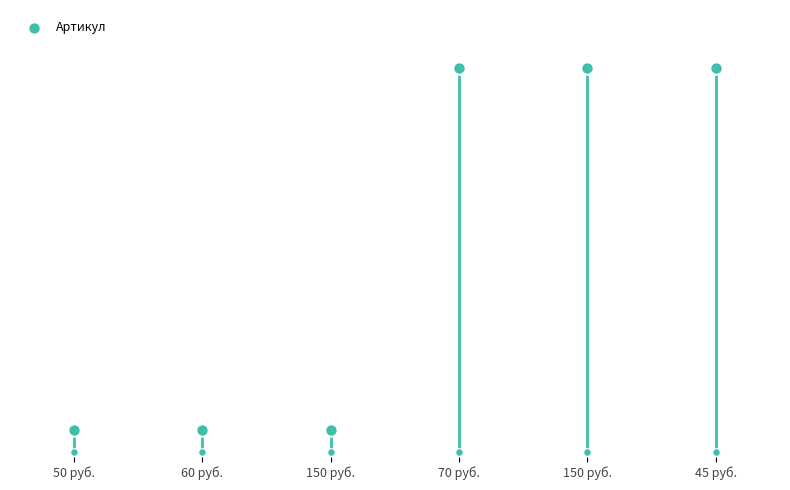

Approximately how many times larger is the value at 150 руб. compared to 60 руб.?

1.0